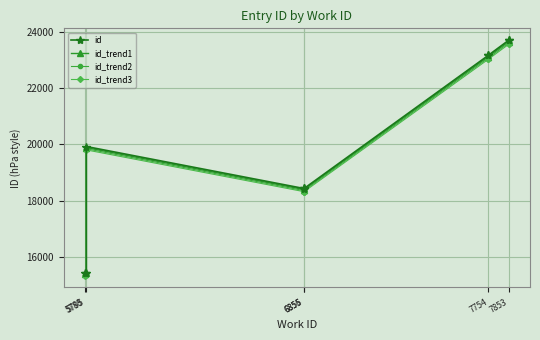

What is the spread (max minus min) of values at 7754?

139.0